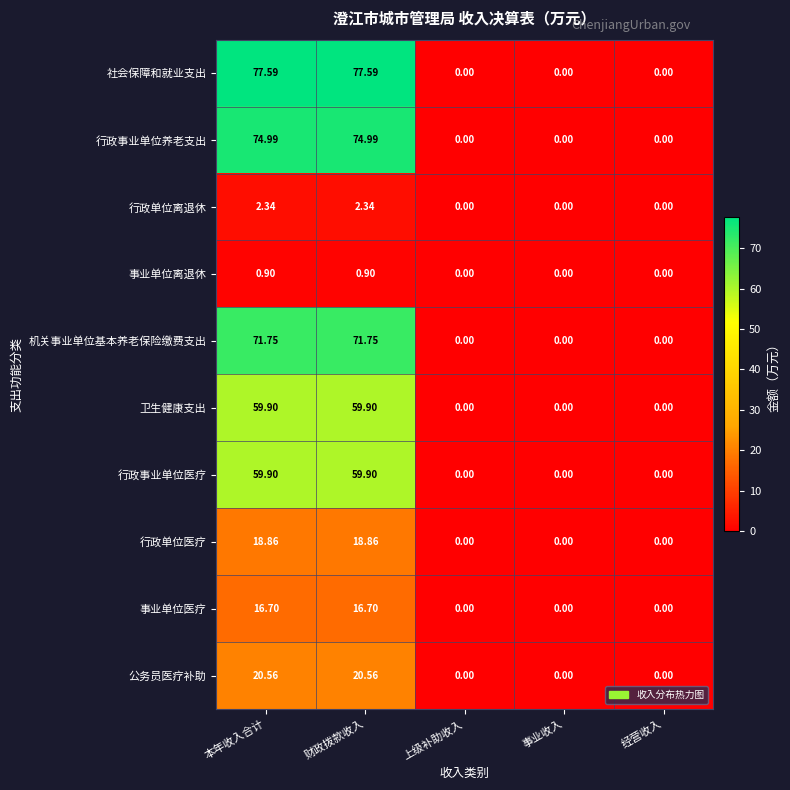

Is the value of 事业单位医疗 at 财政拨款收入 greater than the value of 行政事业单位医疗 at 事业收入?

Yes